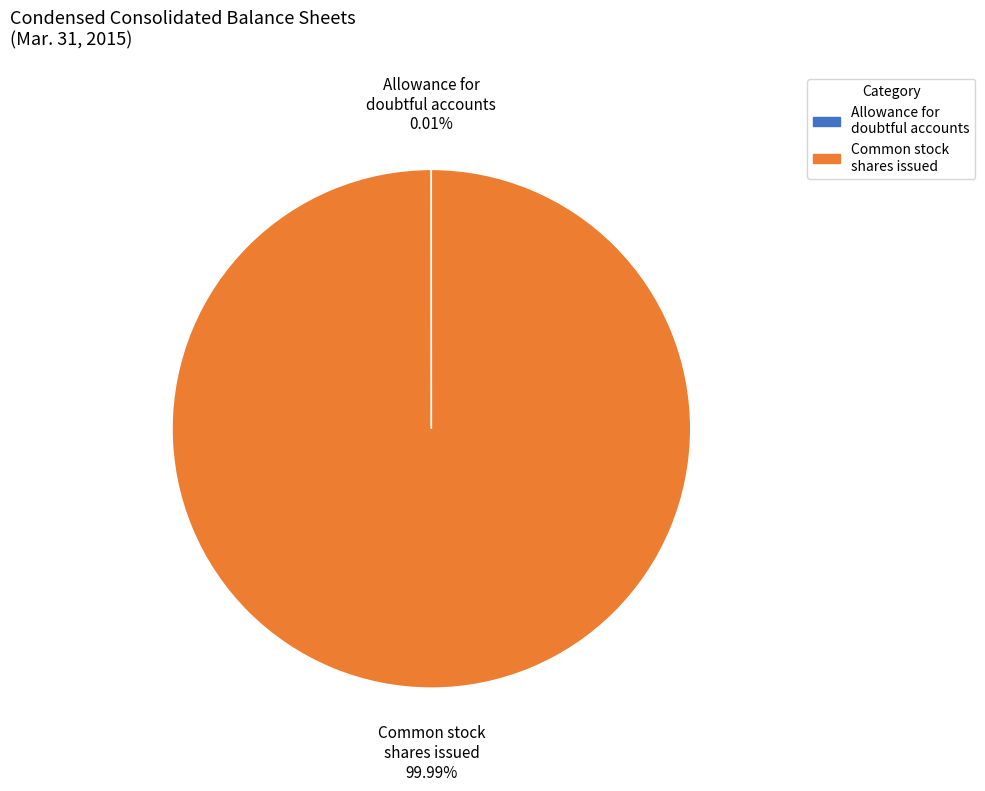

Is there a majority slice in this chart?

Yes